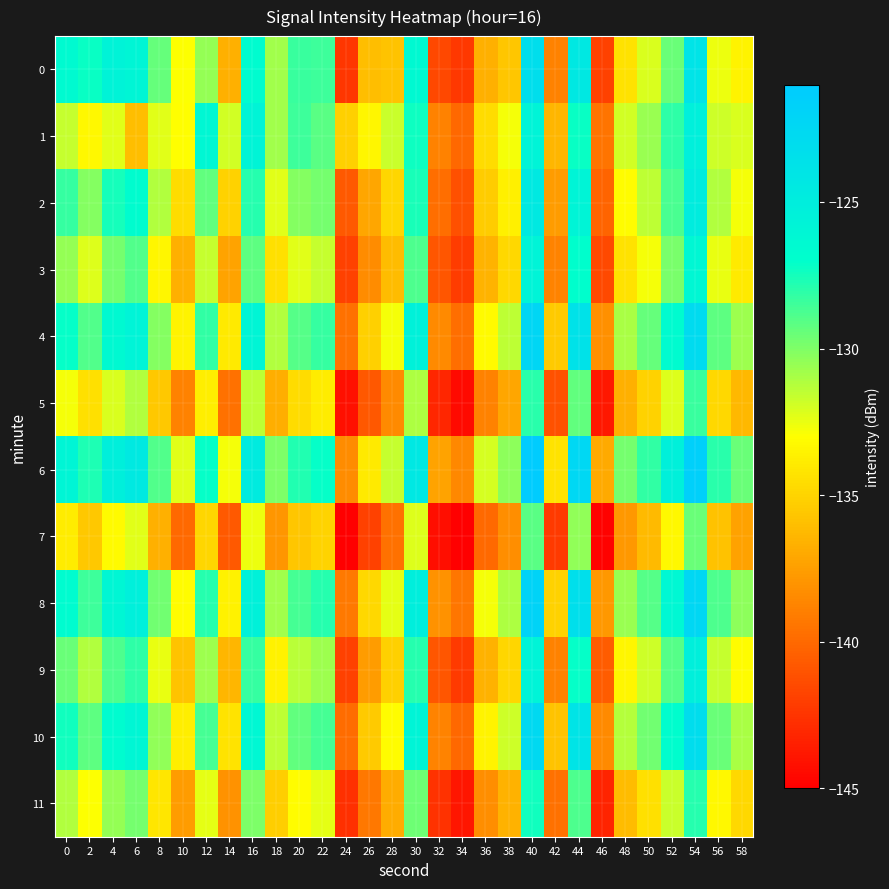

What is the maximum value shown in the chart?

-121.1